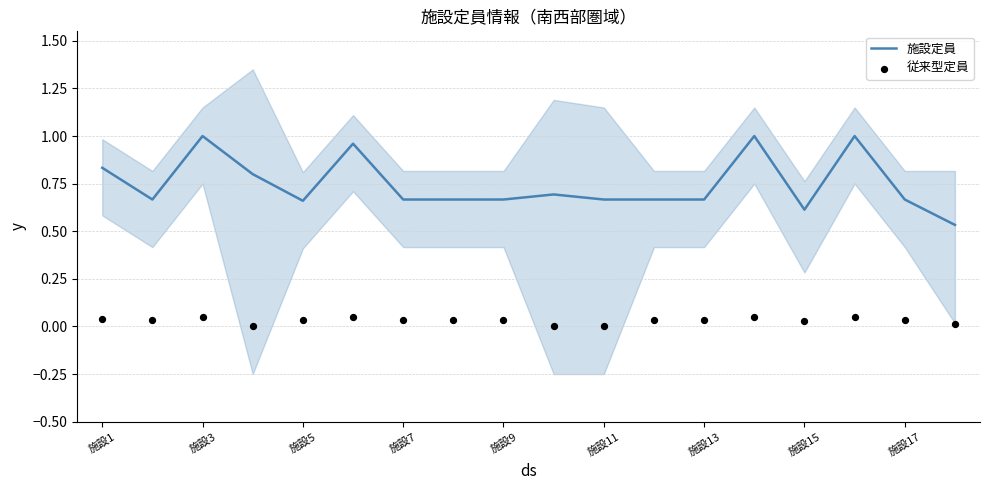

Is the value of 従来型定員 at 施設5 greater than the value of 施設定員 at 施設15?

No